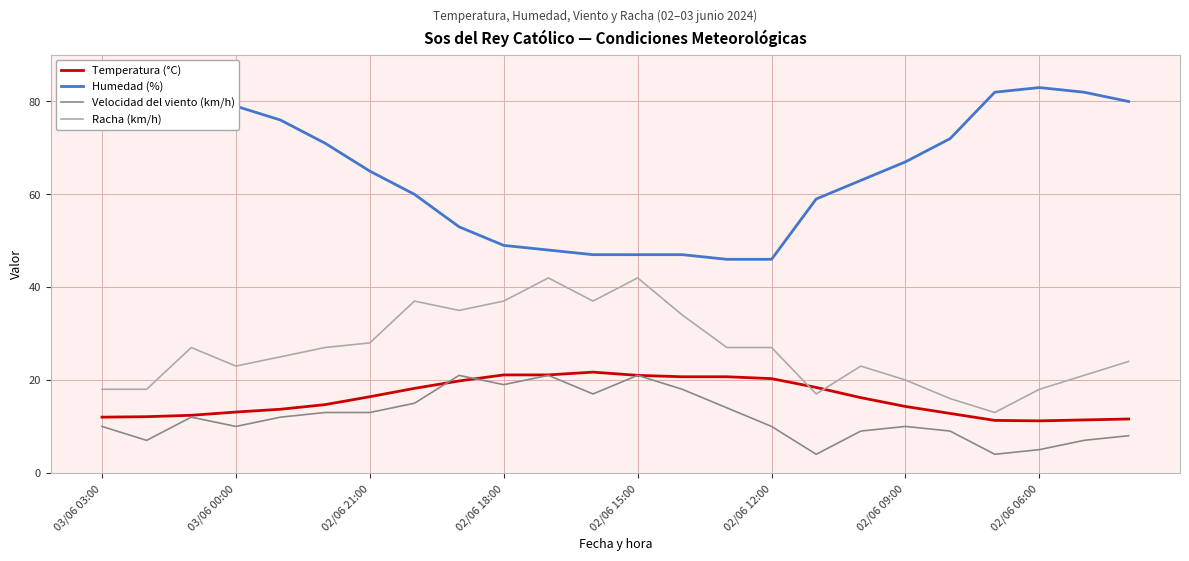

After their last crossing, which series has the higher values: Racha (km/h) or Temperatura (°C)?

Racha (km/h)